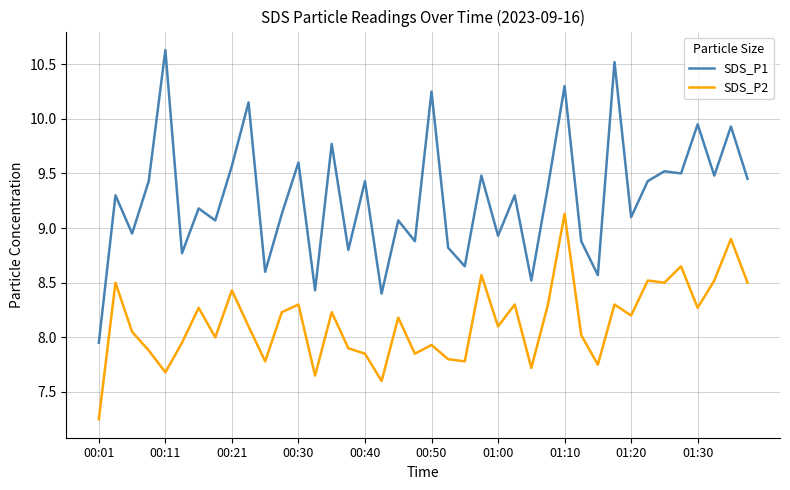

List the series in order of their peak value, highest first.

SDS_P1, SDS_P2